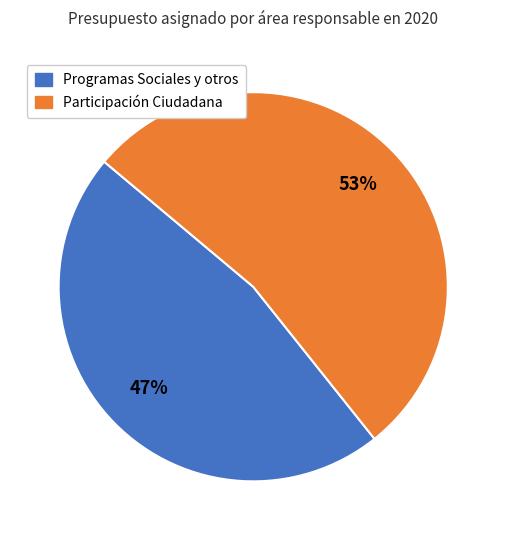

Does any single category account for the majority?

Yes